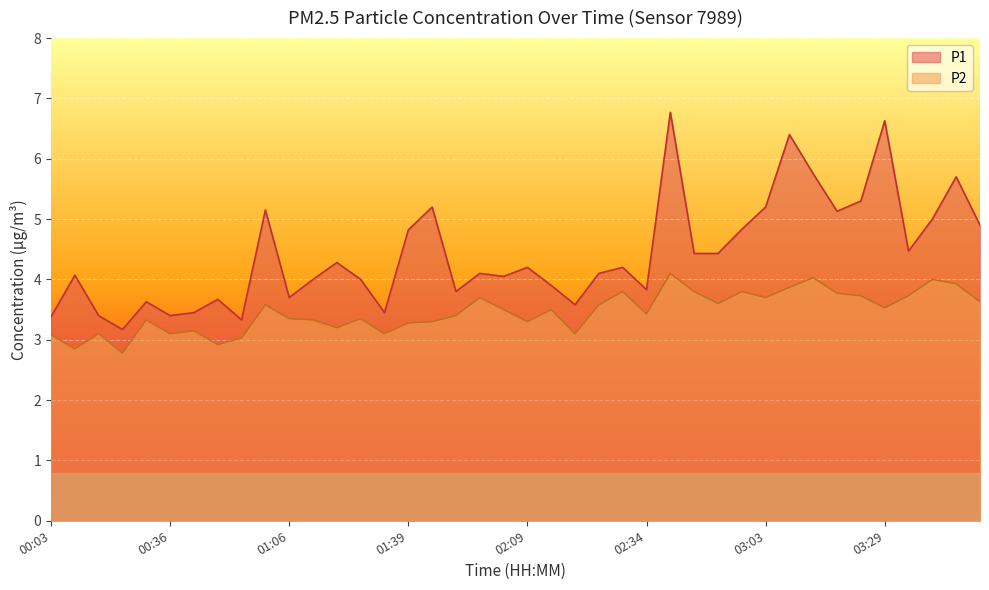

True or false: P2 and P1 intersect in this chart.

False